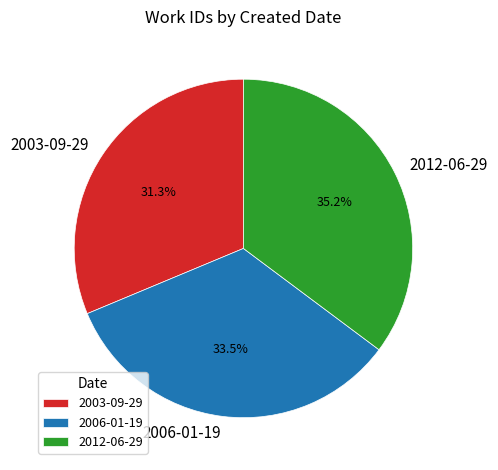

Is there any slice that represents more than half of the pie?

No